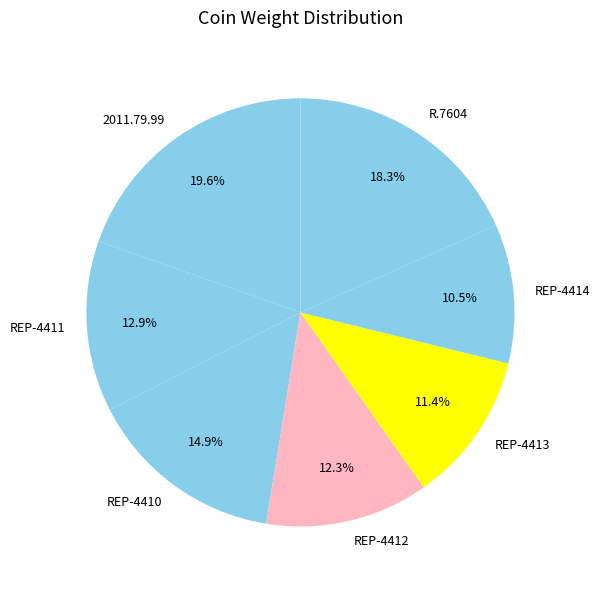

What is the smallest slice in the pie chart?

REP-4414